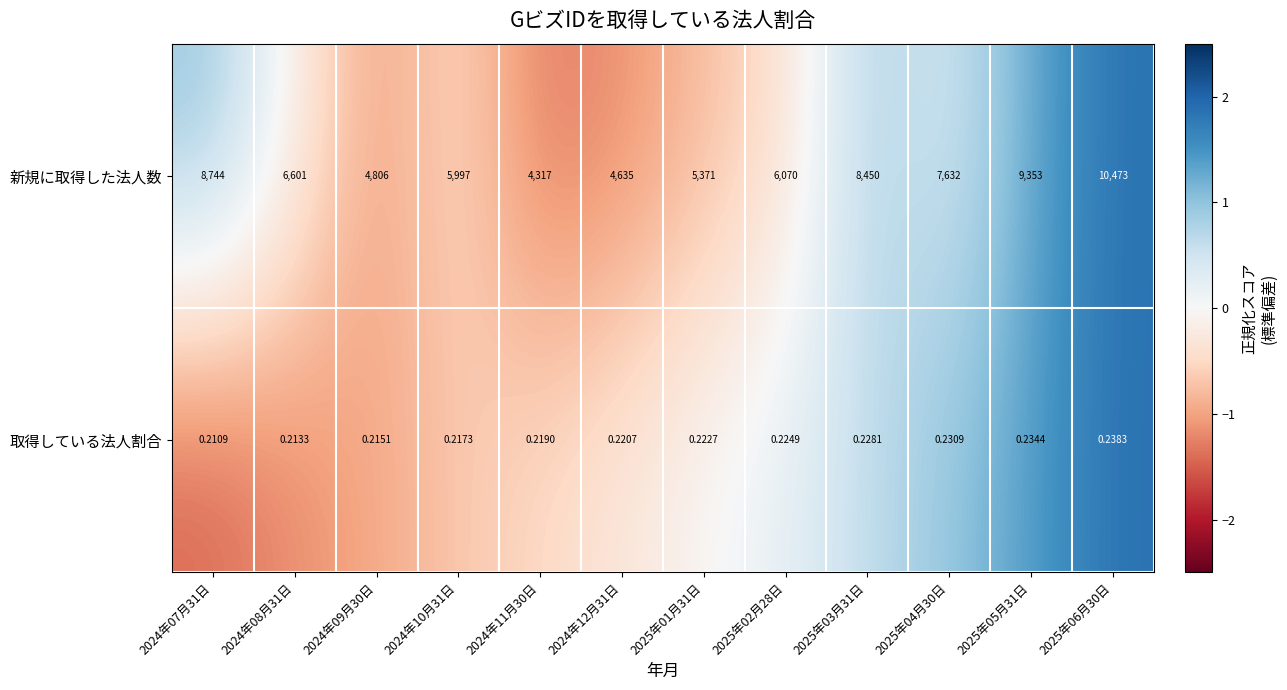

Which series changed the most between 2024年07月31日 and 2025年05月31日?

新規に取得した法人数